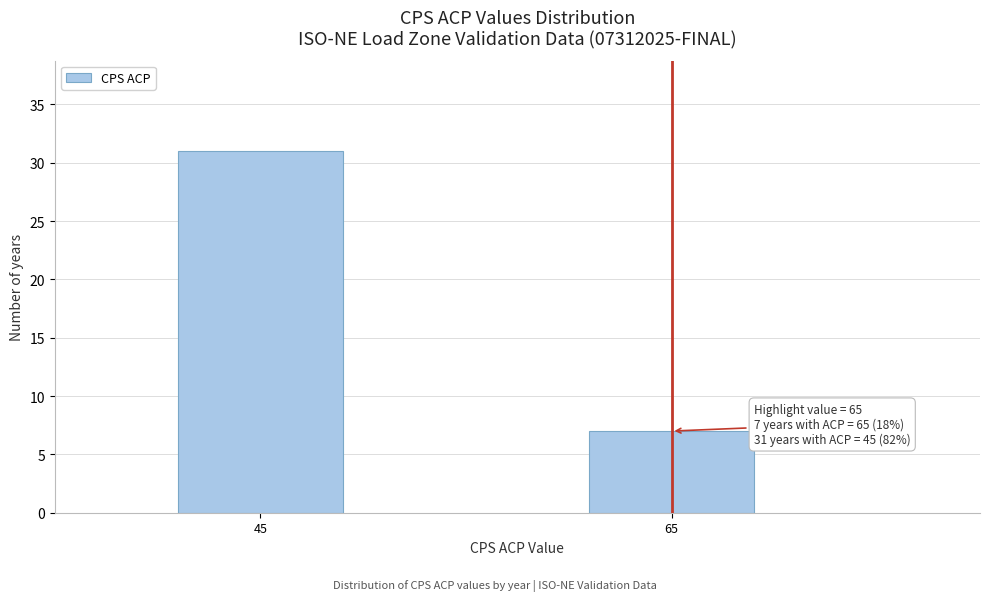

Reading right to left, transcribe all the data shown in this chart.

7	31